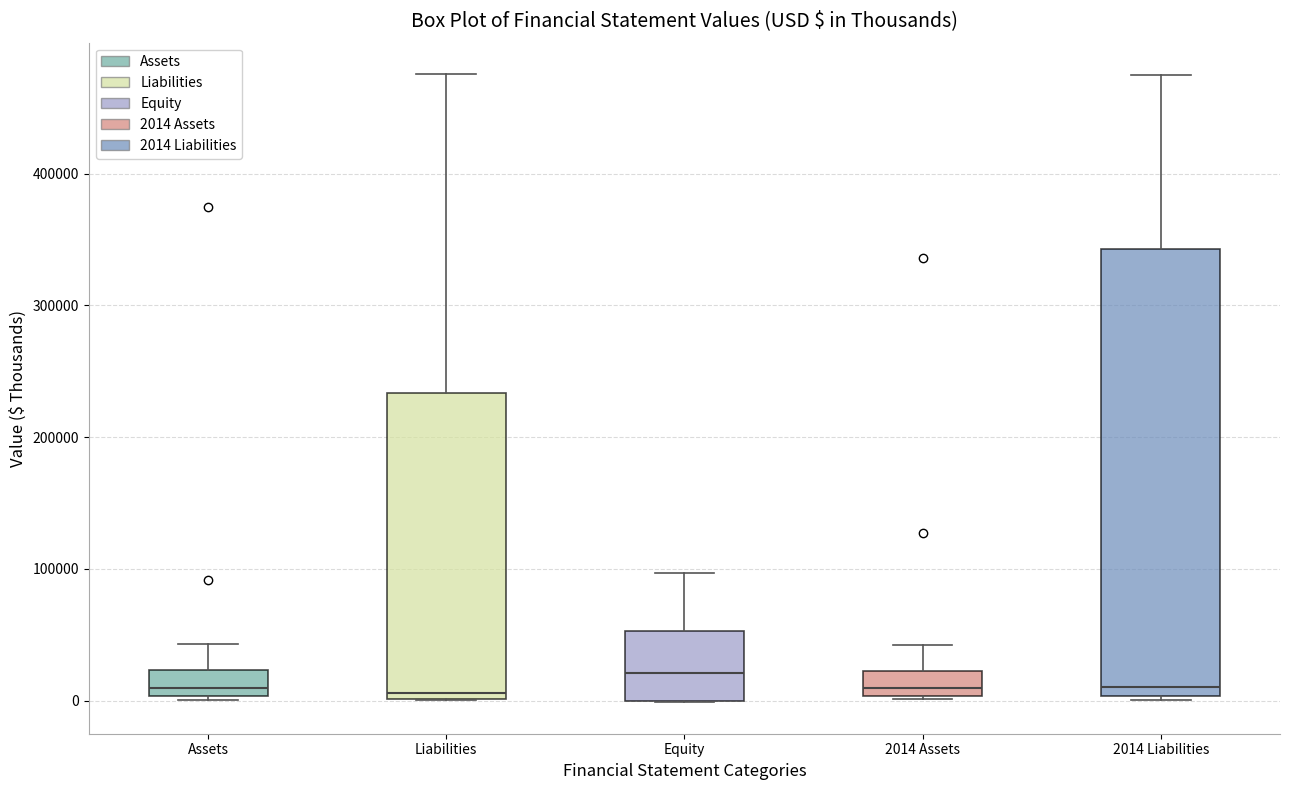

Reading left to right, transcribe this box plot: for each box, give where its median line is, the range the box spans, and where its two whiskers end, as read against the y-axis. The values are not printed on the chart, so give them approximately, as read against the axis.

Assets: median 10000, box 0 to 20000, whiskers 0 (just below the box's lower edge) to 40000
Liabilities: median 10000, box 0 to 230000, whiskers 0 to 480000
Equity: median 20000, box 0 to 50000, whiskers 0 to 100000
2014 Assets: median 10000, box 0 to 20000, whiskers 0 to 40000
2014 Liabilities: median 10000, box 0 to 340000, whiskers 0 (just below the box's lower edge) to 480000